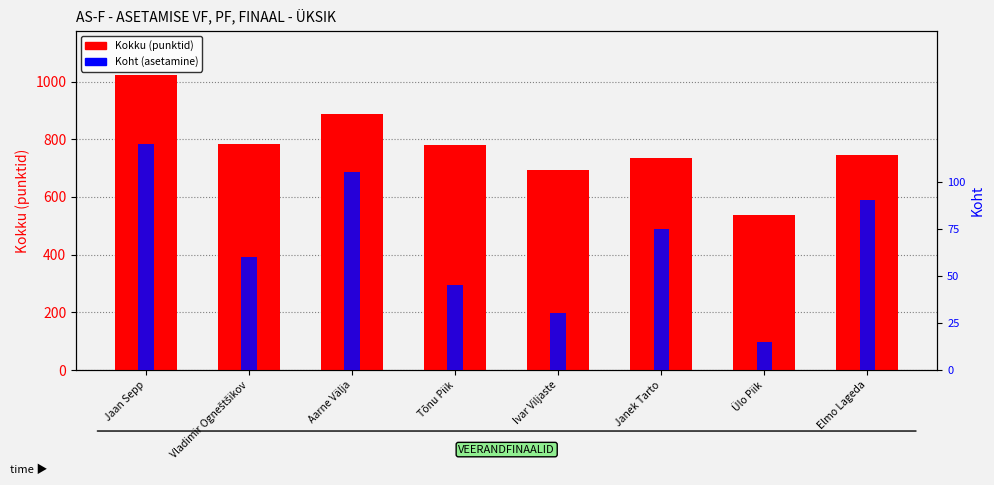

At which label is Kokku (punktid) closest to 780?

Tõnu Piik